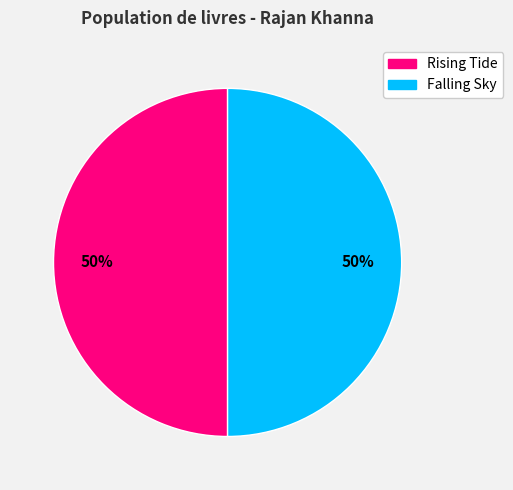

To the nearest percent, what portion does Rising Tide represent?

50%